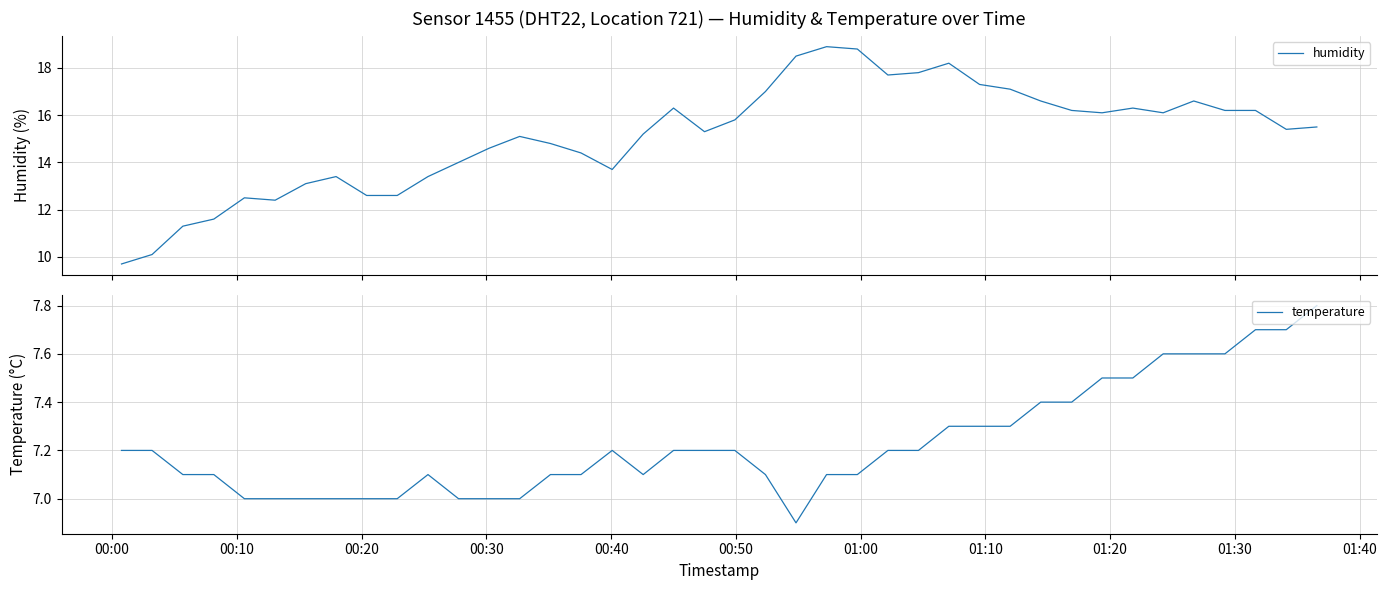

Count the number of data series in this chart.

2